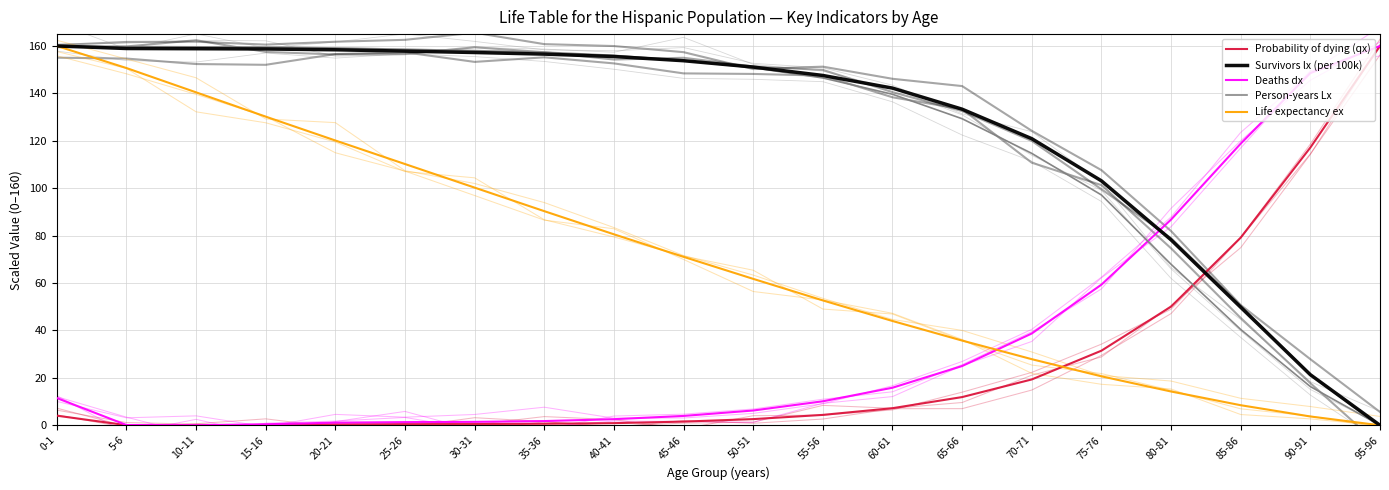

What is the total value across all series at 55-56?

361.2